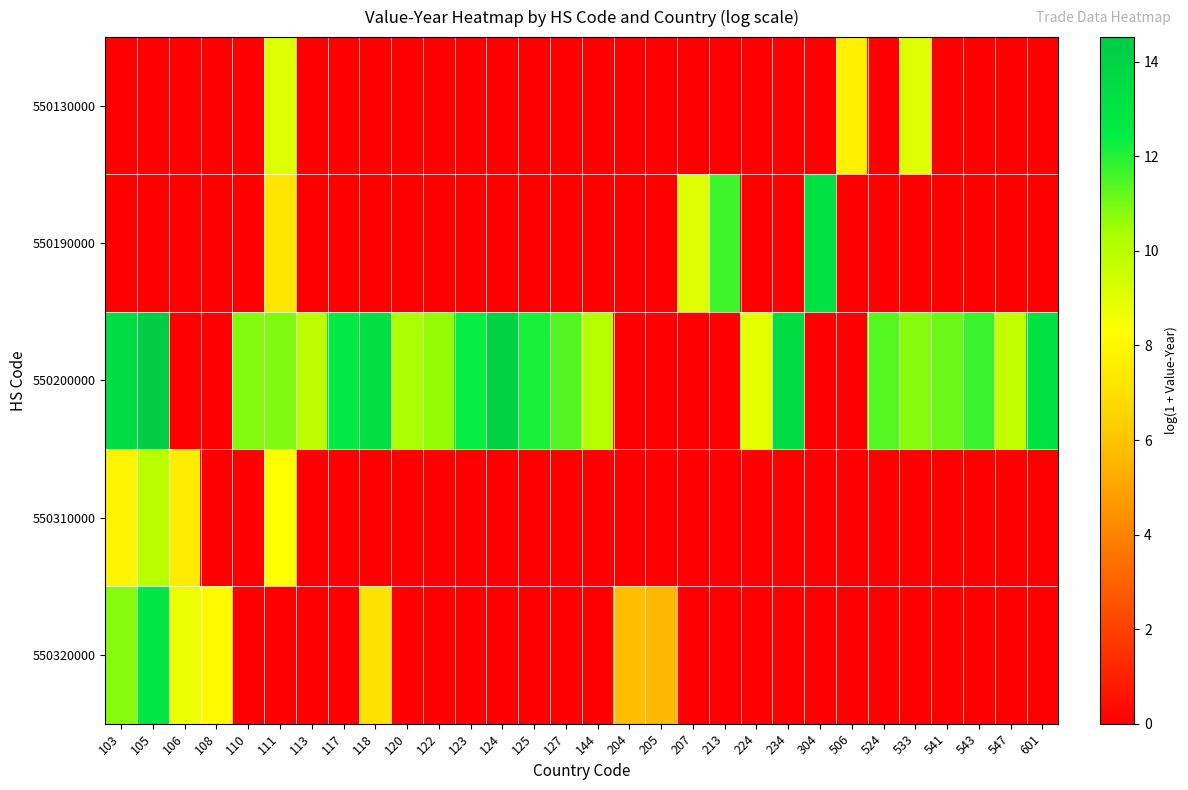

At how many categories does at least one series exceed 9?

24